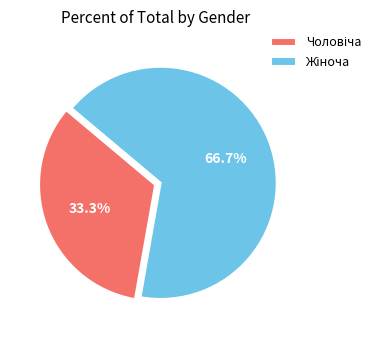

Does any single category account for the majority?

Yes